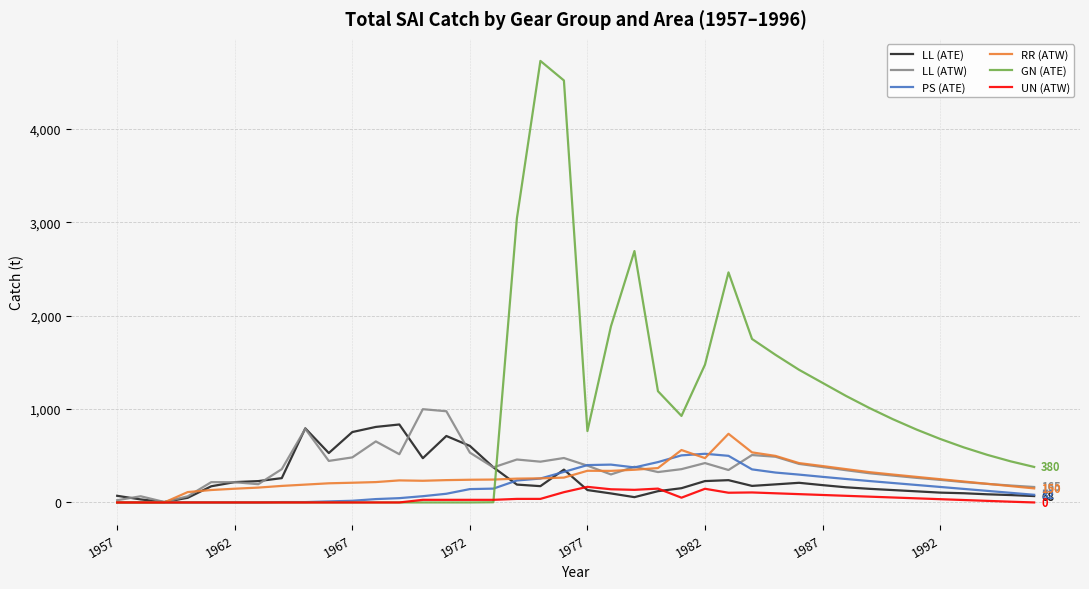

What is the maximum value shown in the chart?

4726.0